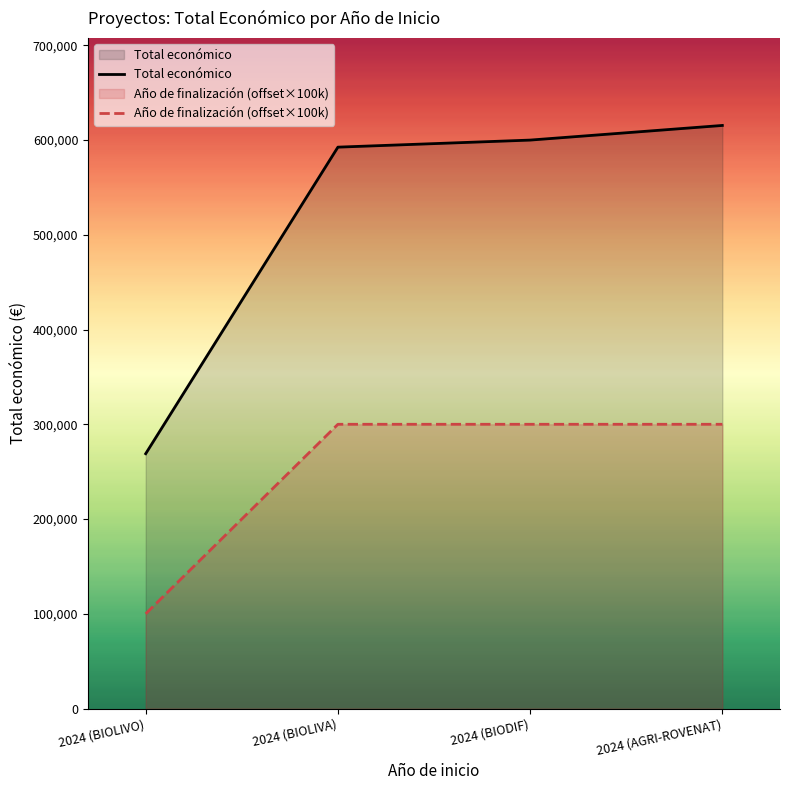

Reading right to left, transcribe all the data shown in this chart.

Total económico: 615375	599927	592475	268949
Año de finalización (offset×100k): 300000	300000	300000	100000